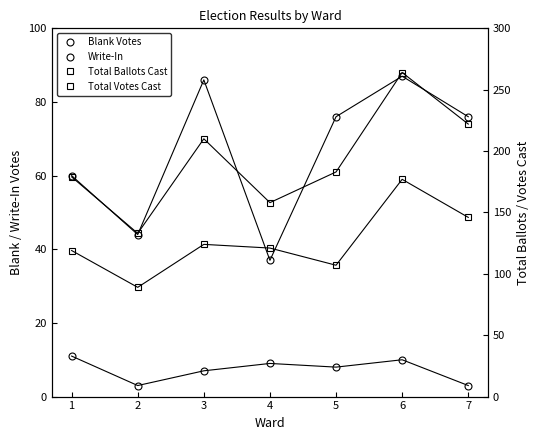

Does the chart have visible grid lines?

No